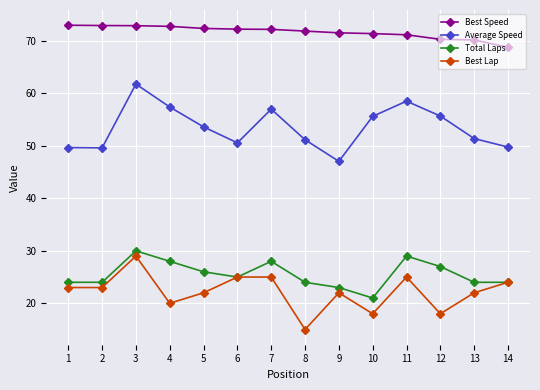

What value does the Total Laps series have at 6?

25.0